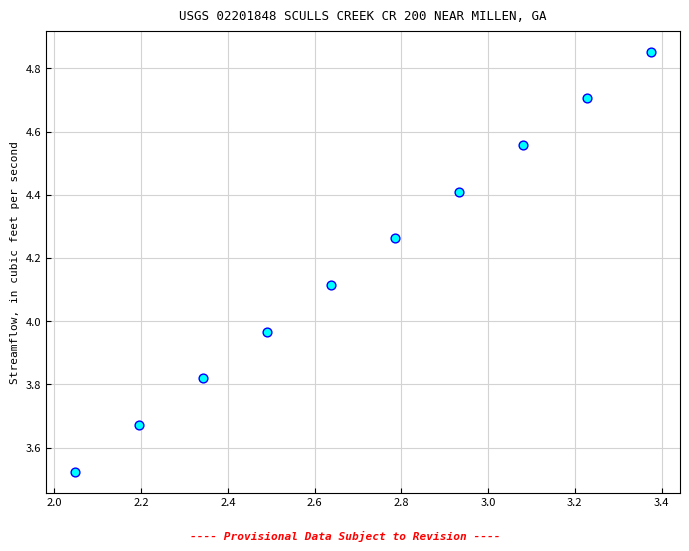

What is the range of Y values (max minus min)?

1.3